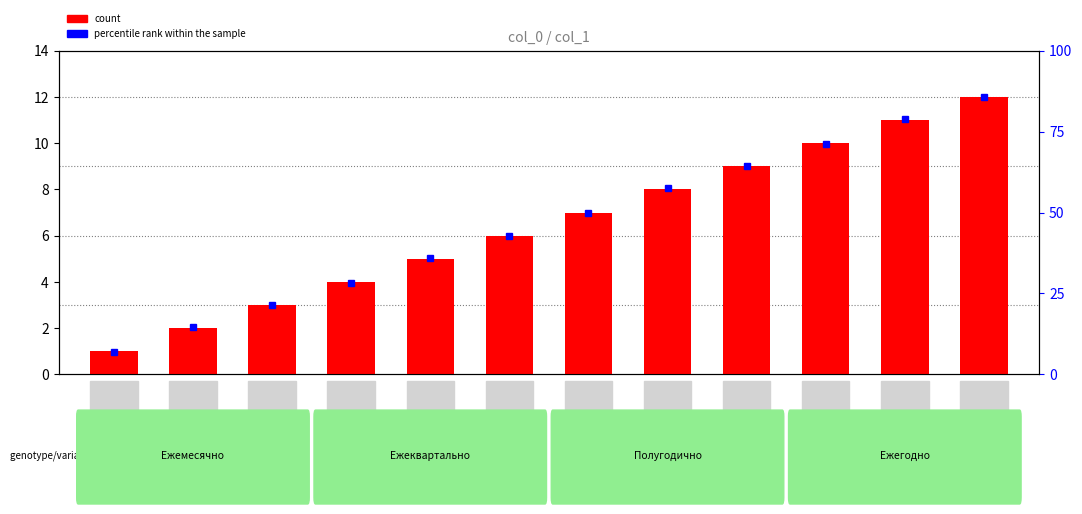

What is the label of the 6th bar from the left?

июнь